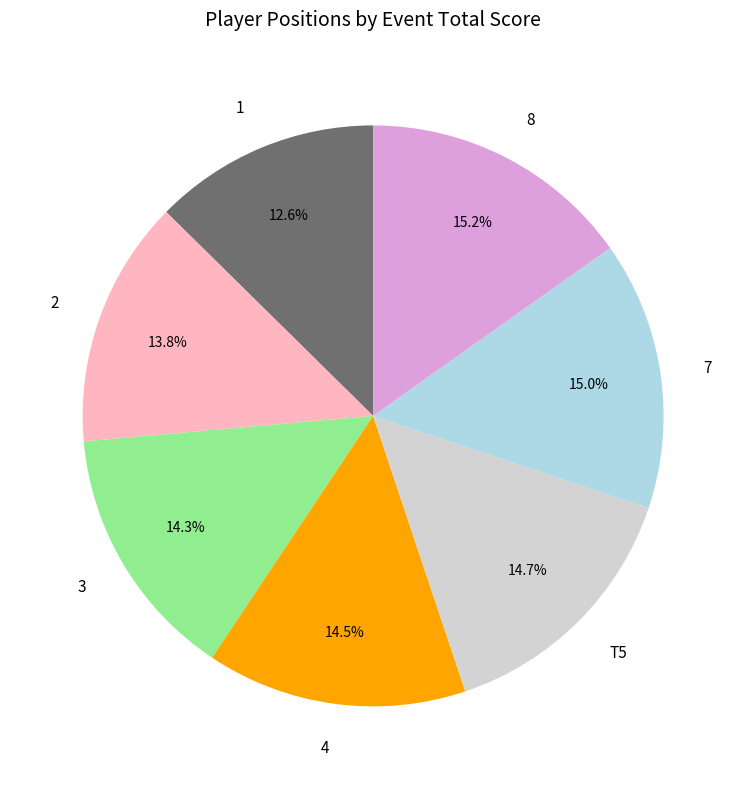

Approximately how many times larger is the value at 1 compared to 7?

0.8